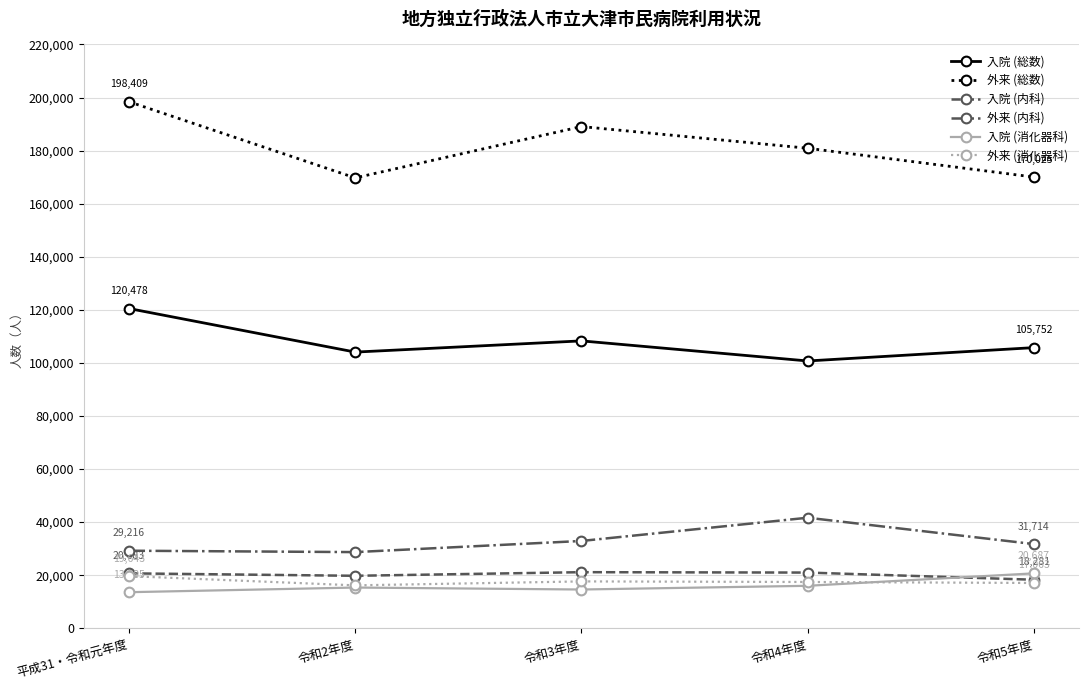

How many data points in 外来 (総数) are less than 180888?

2